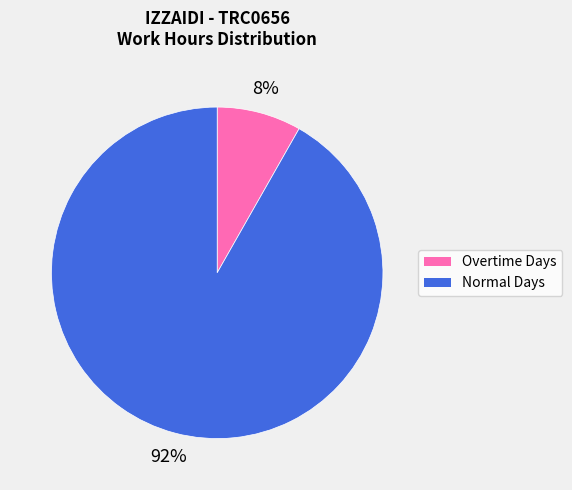

Does any single category account for the majority?

Yes